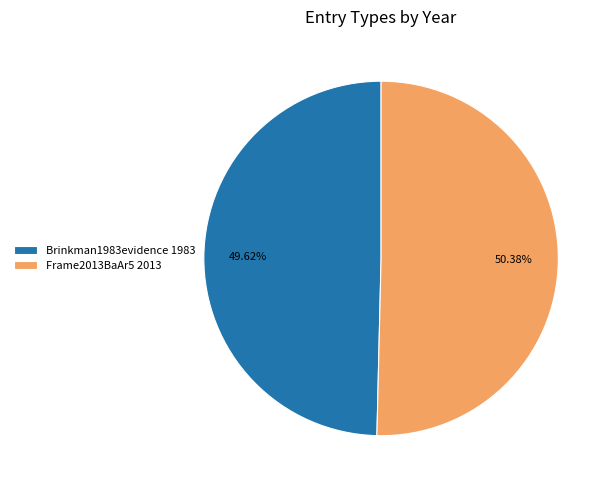

Count the number of slices in the pie.

2